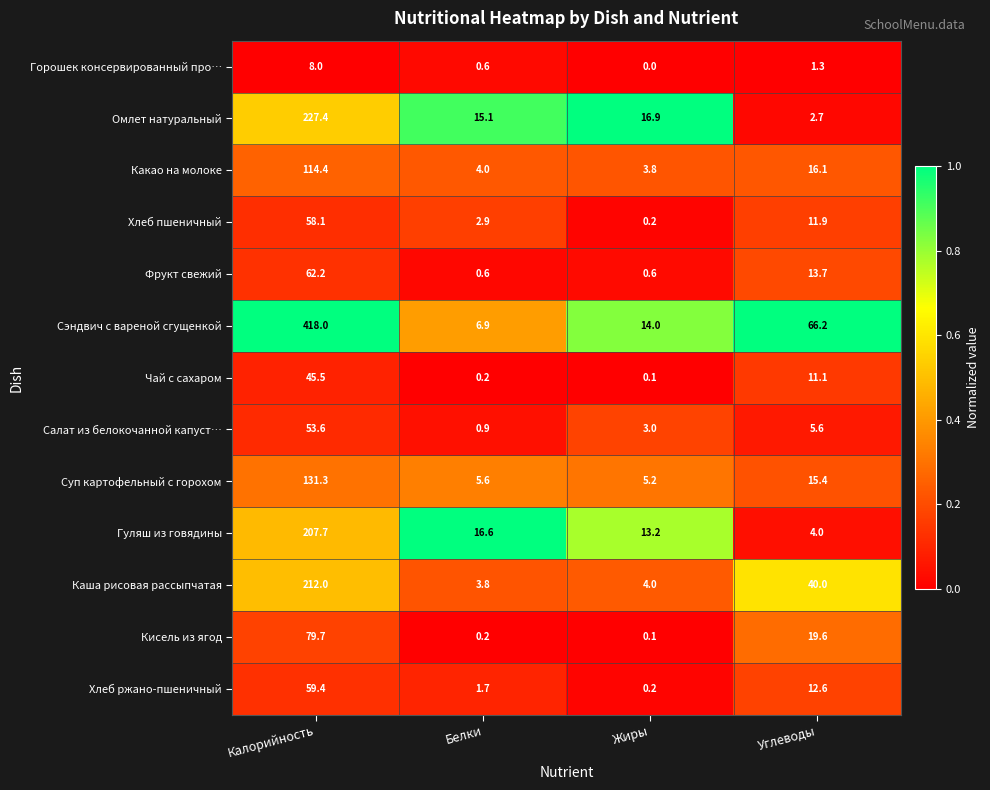

At which category is the sum across all series the highest?

Калорийность